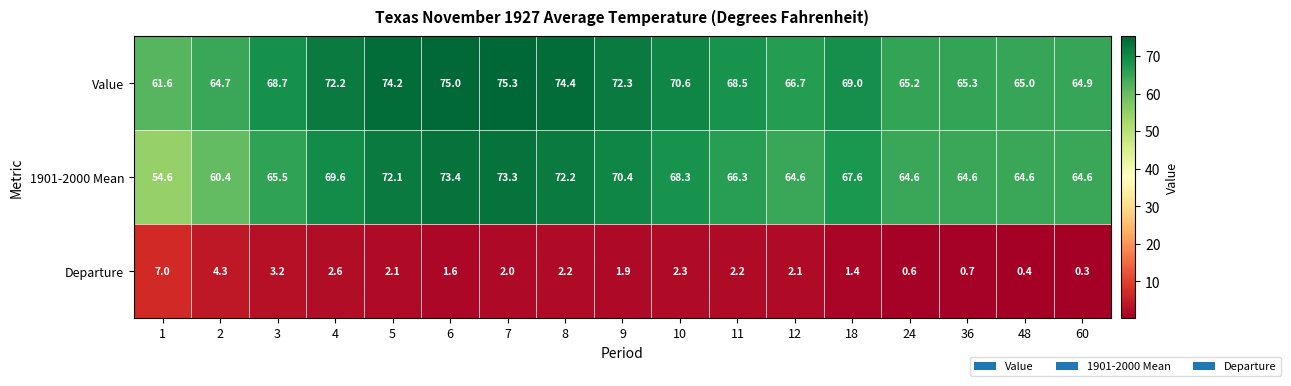

Which series has the largest total across all categories?

Value